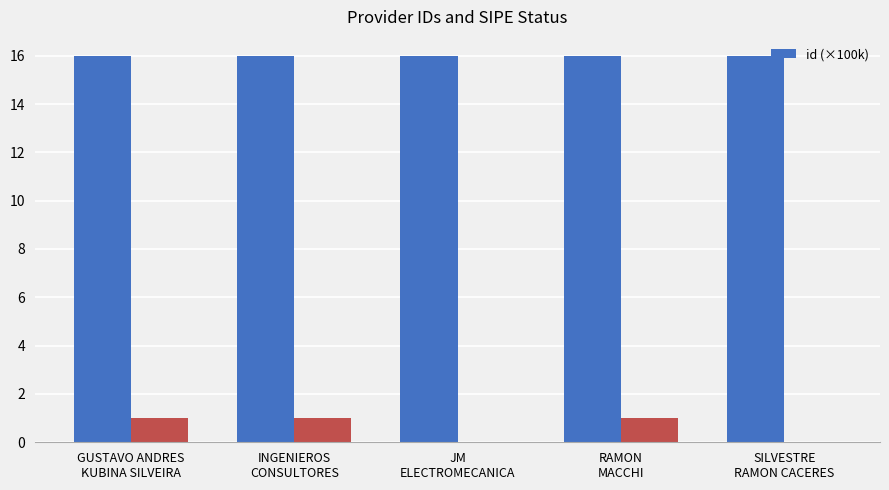

What is the lowest value of the id (×100k) series?

16.0